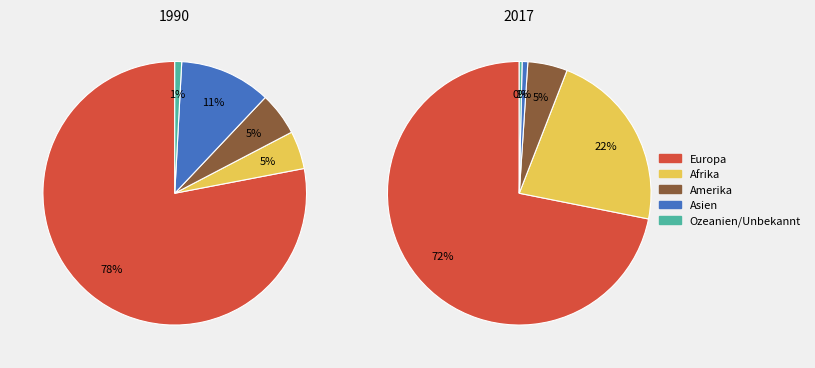

True or false: Amerika accounts for 1% of the total.

False